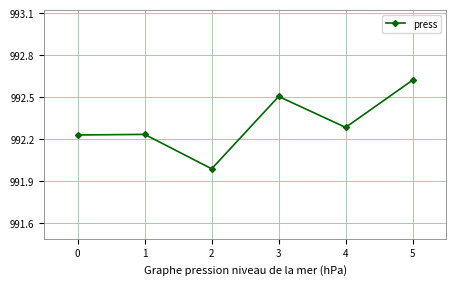

At which category does the data reach its first local valley?

2